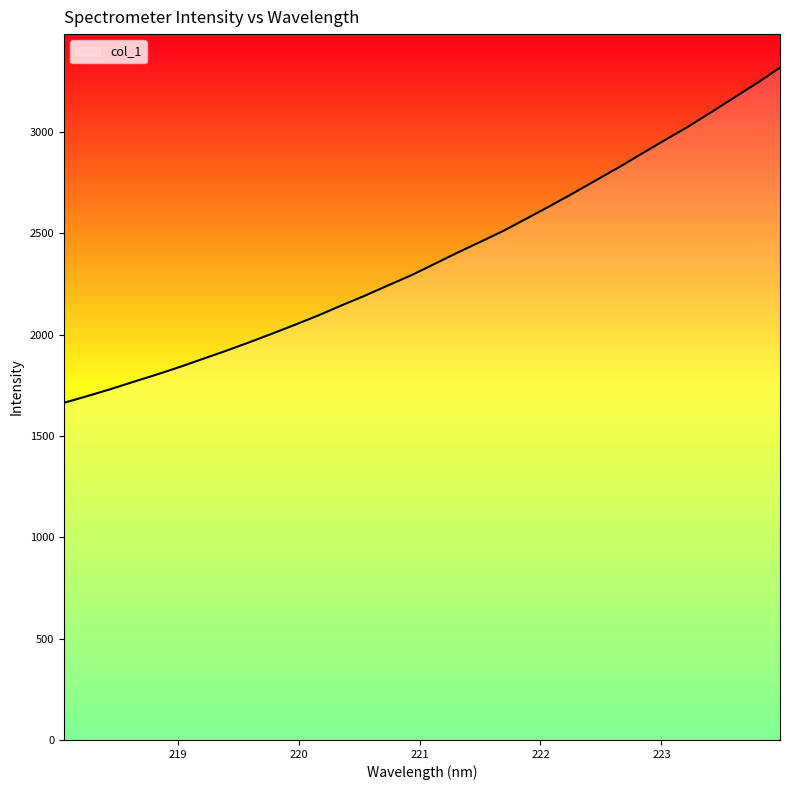

What is the smallest value displayed?

1663.8